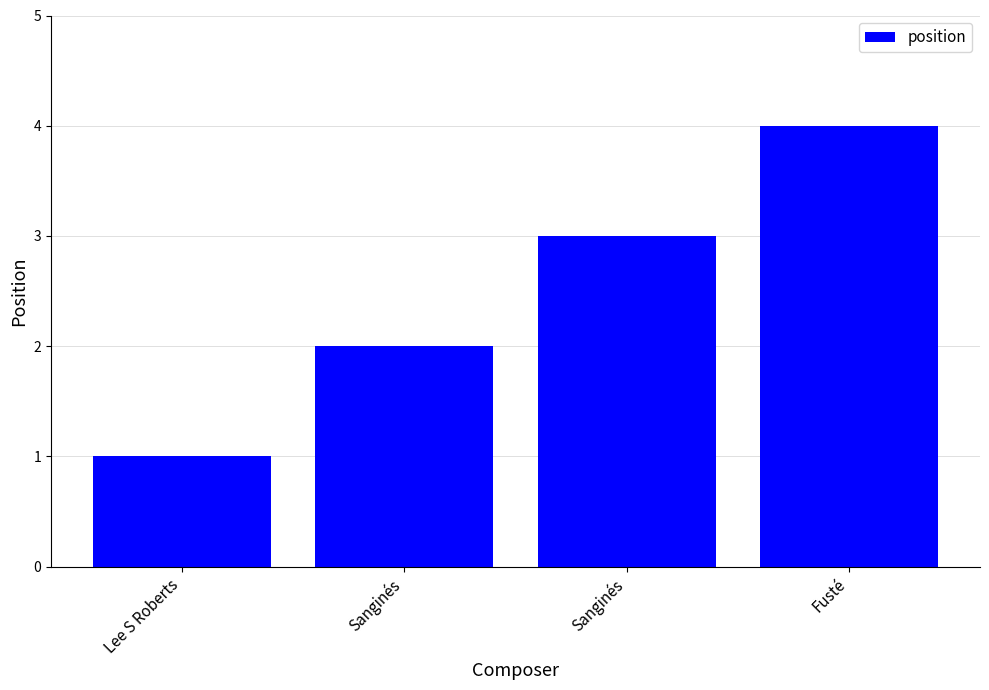

What is the difference between the maximum and minimum values?

3